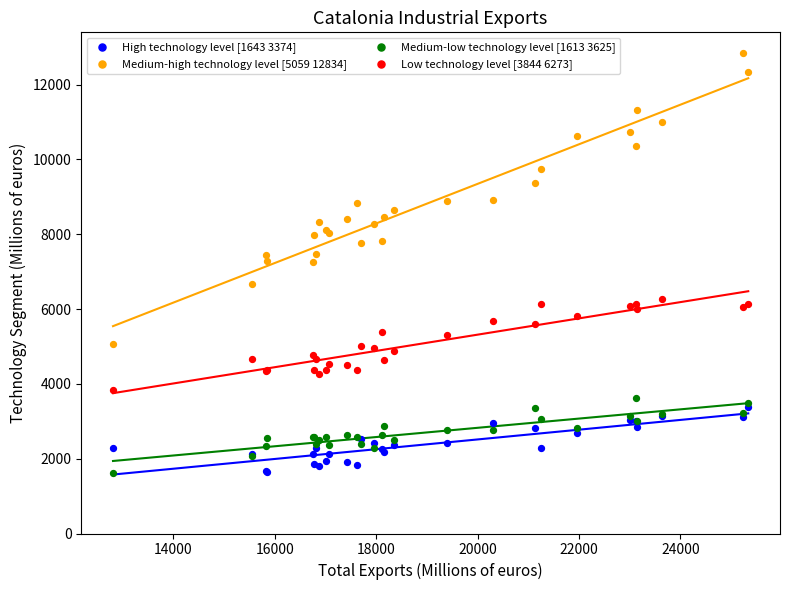

Which series contains the highest Y value?

Medium-high technology level [5059 12834]